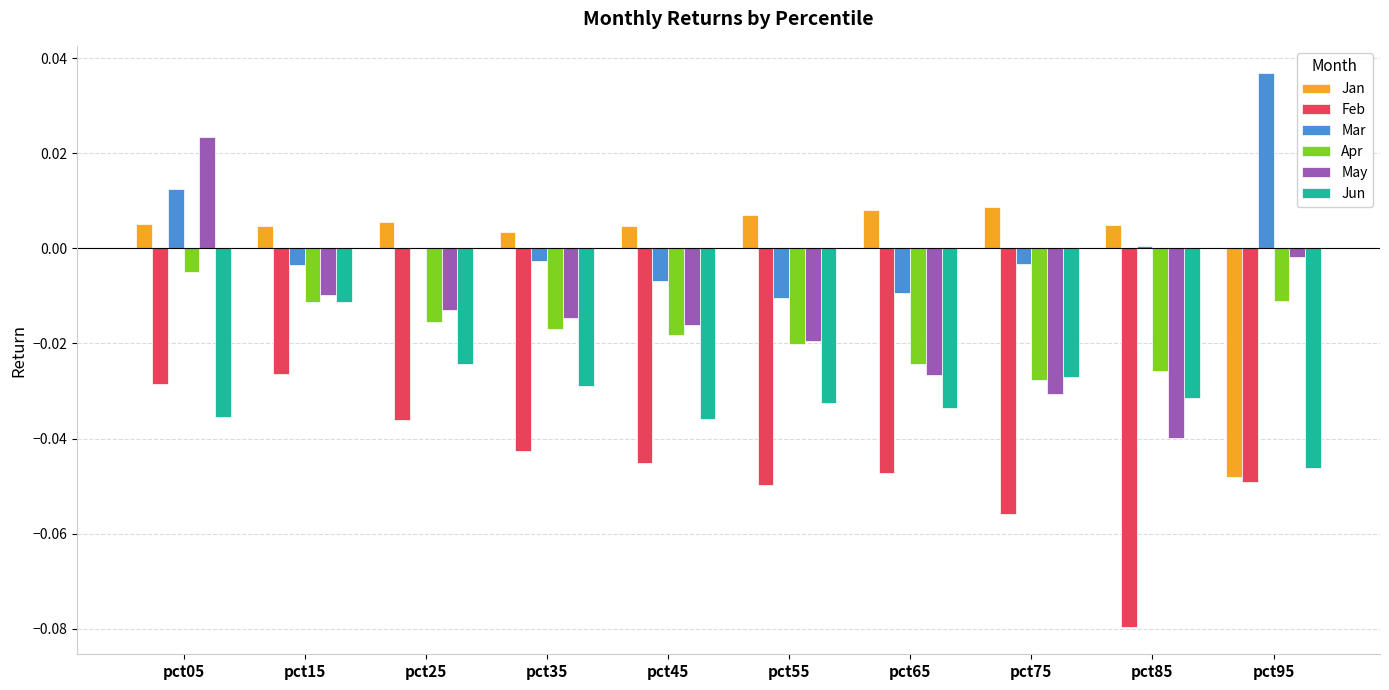

At which category does the chart reach its peak across all series?

pct95